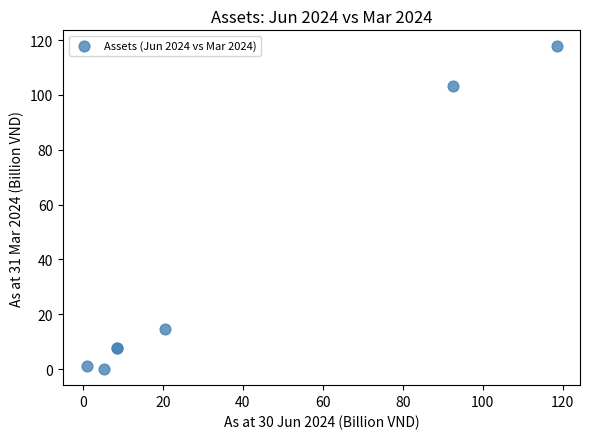

What Y value in the scatter plot is closest to 58?

14.5